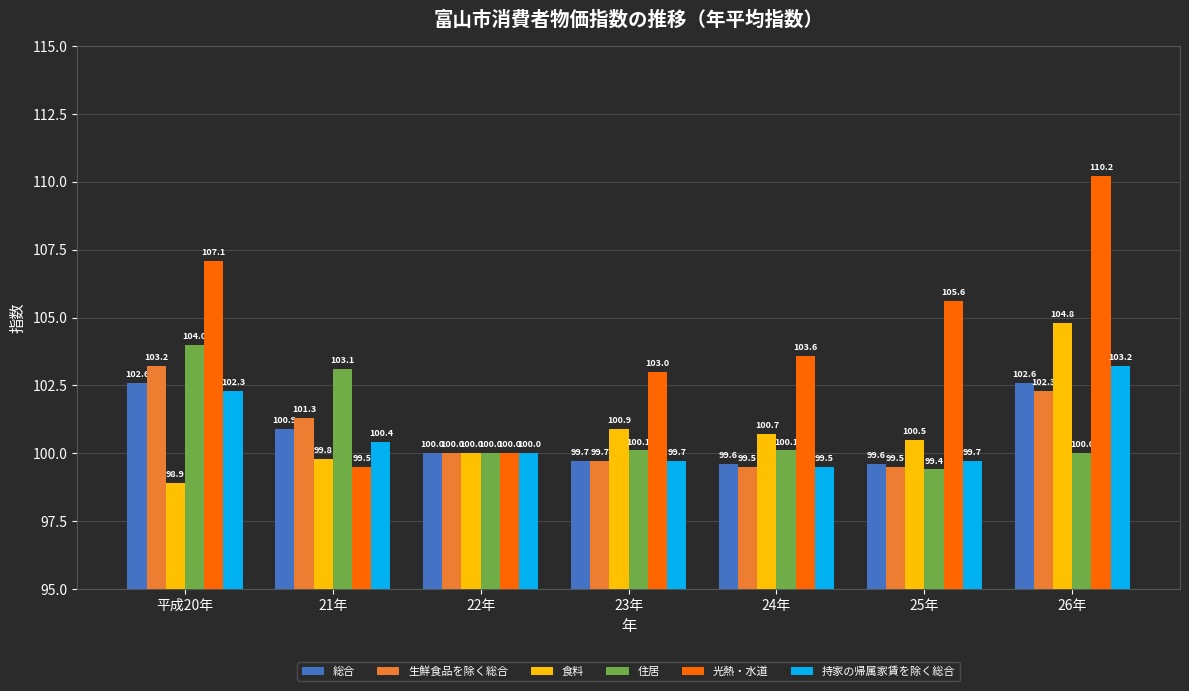

What position from the right is 26年?

1